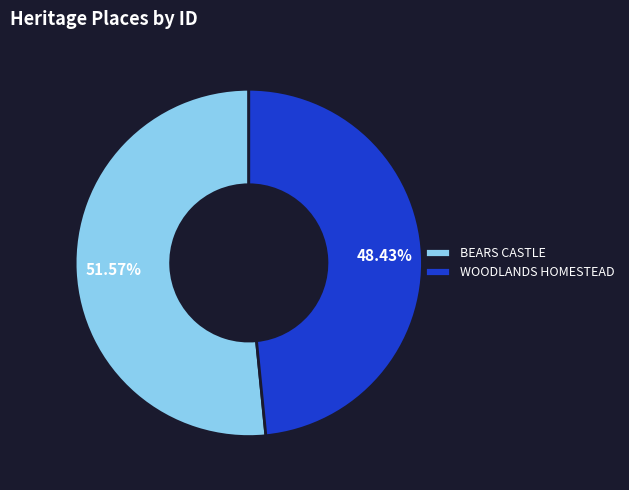

Does any single category account for the majority?

Yes